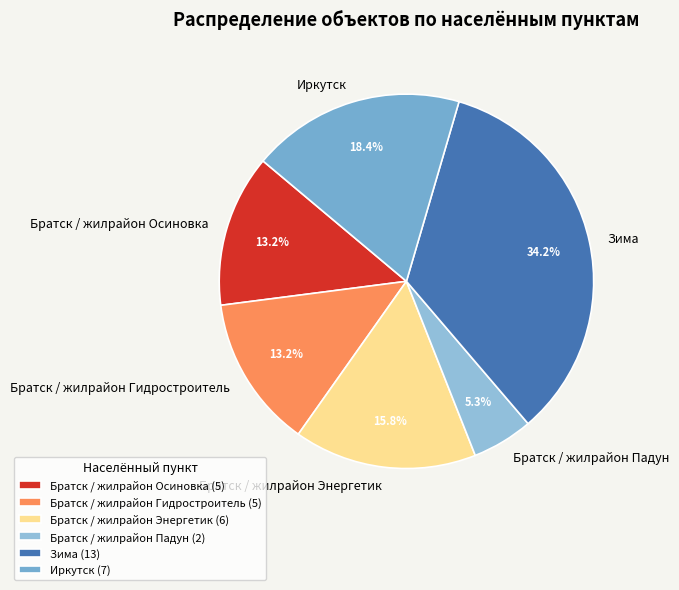

Is it true that Братск / жилрайон Гидростроитель is 6% of the pie?

False